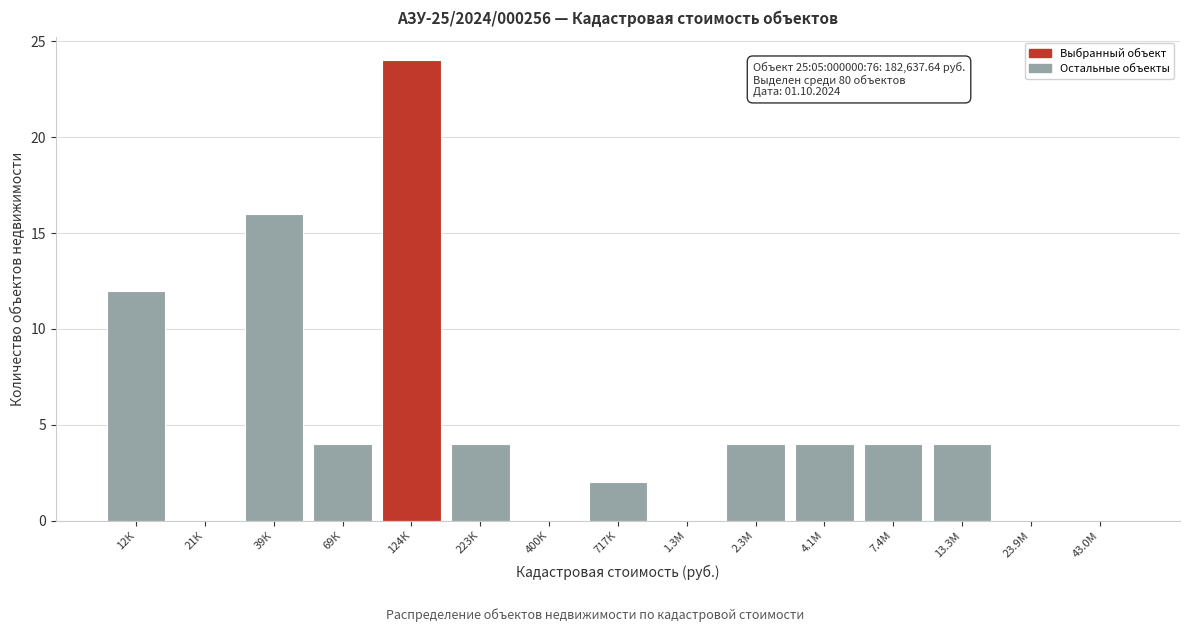

Reading left to right, what are all the values shown in this chart?

12К=12	21К=0	39К=16	69К=4	124К=24	223К=4	400К=0	717К=2	1.3М=0	2.3М=4	4.1М=4	7.4М=4	13.3М=4	23.9М=0	43.0М=0